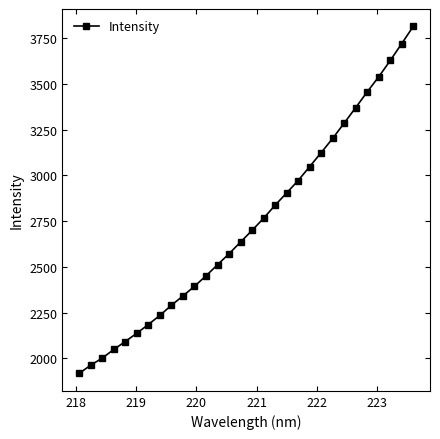

Reading left to right, extract all data points from this chart.

1917.2	1962.5	2000.9	2048.3	2091.7	2137.1	2184.6	2234.5	2289.8	2340.6	2393.5	2450.6	2511.3	2571.3	2635.3	2699.0	2765.3	2836.7	2903.6	2971.5	3047.5	3123.9	3202.0	3285.4	3370.1	3456.0	3538.5	3627.3	3720.1	3813.9